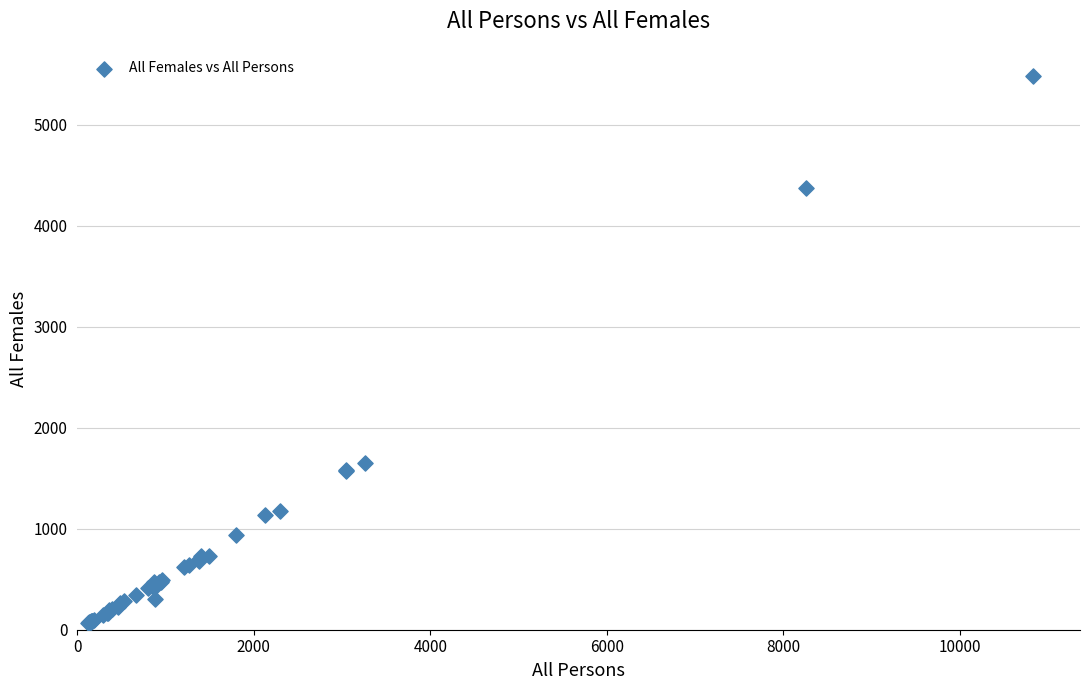

What Y value in the scatter plot is closest to 2773?

1653